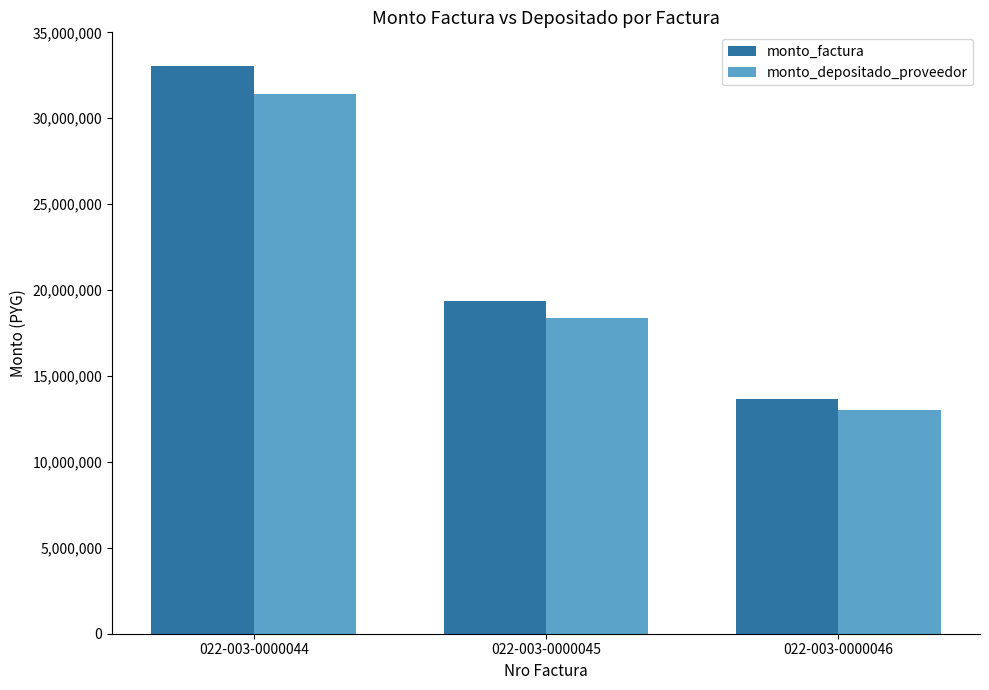

Rank the categories by monto_factura value from highest to lowest.

022-003-0000044, 022-003-0000045, 022-003-0000046